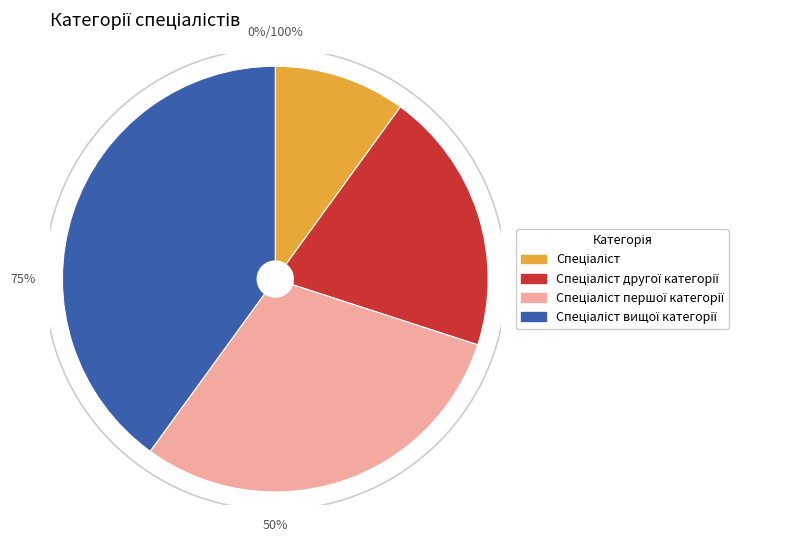

How many slices are in this pie chart?

4